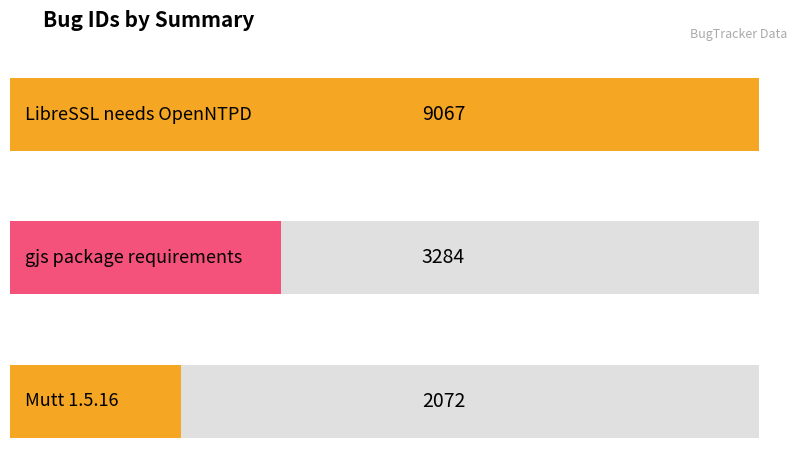

True or false: the data shows 3284 at gjs package requirements.

True